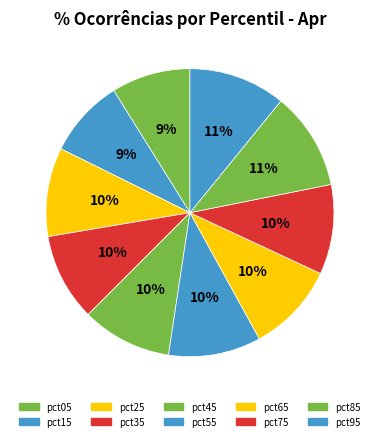

How many segments does this pie chart have?

10